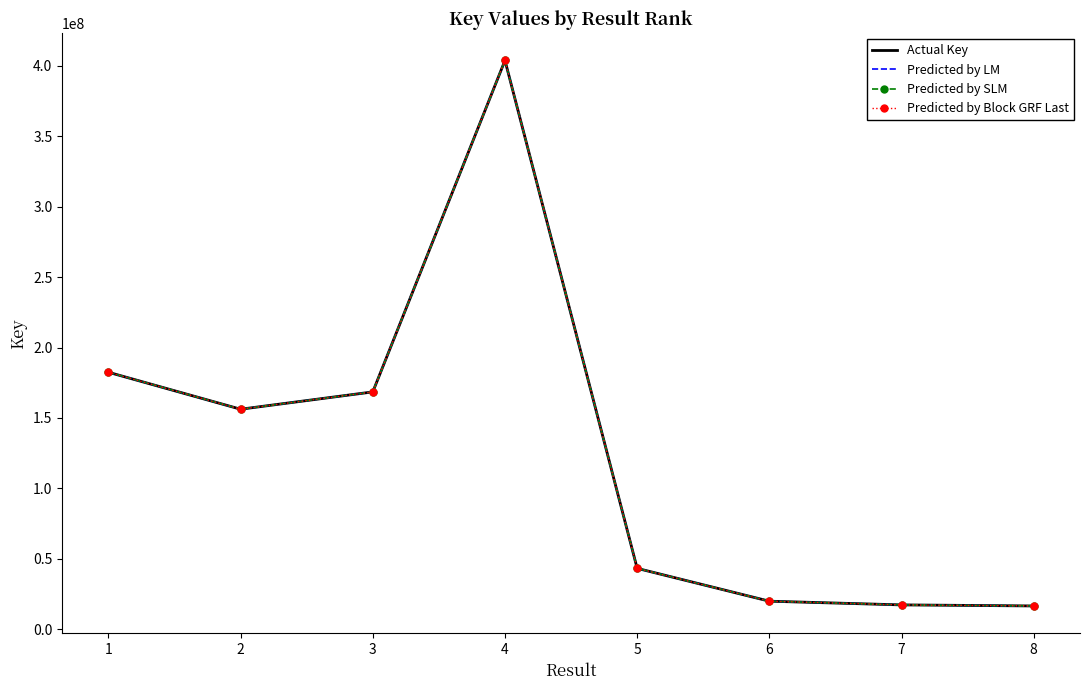

What is the value of the Predicted by Block GRF Last point at the 4th from the left?

403910348